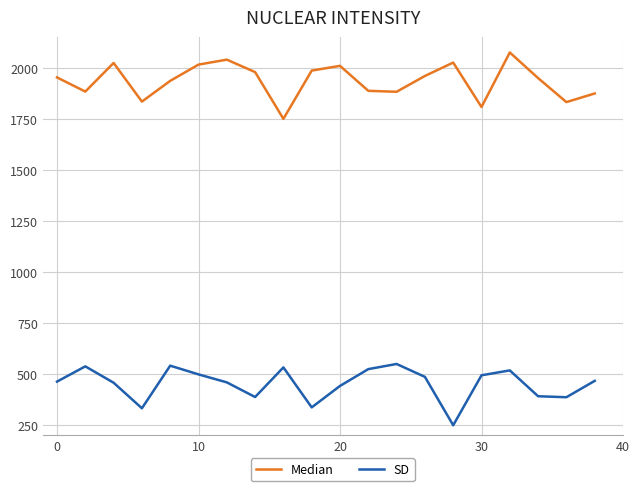

Rank the series by their maximum value, from lowest to highest.

SD, Median